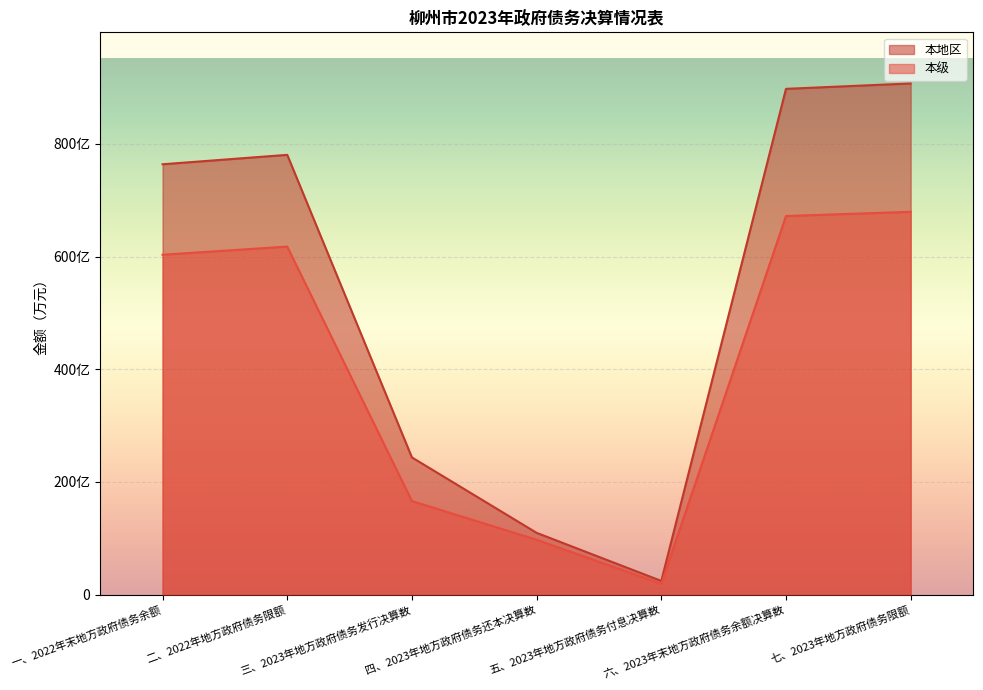

The value of 本地区 at 六、2023年末地方政府债务余额决算数 is 8977017. True or false?

True